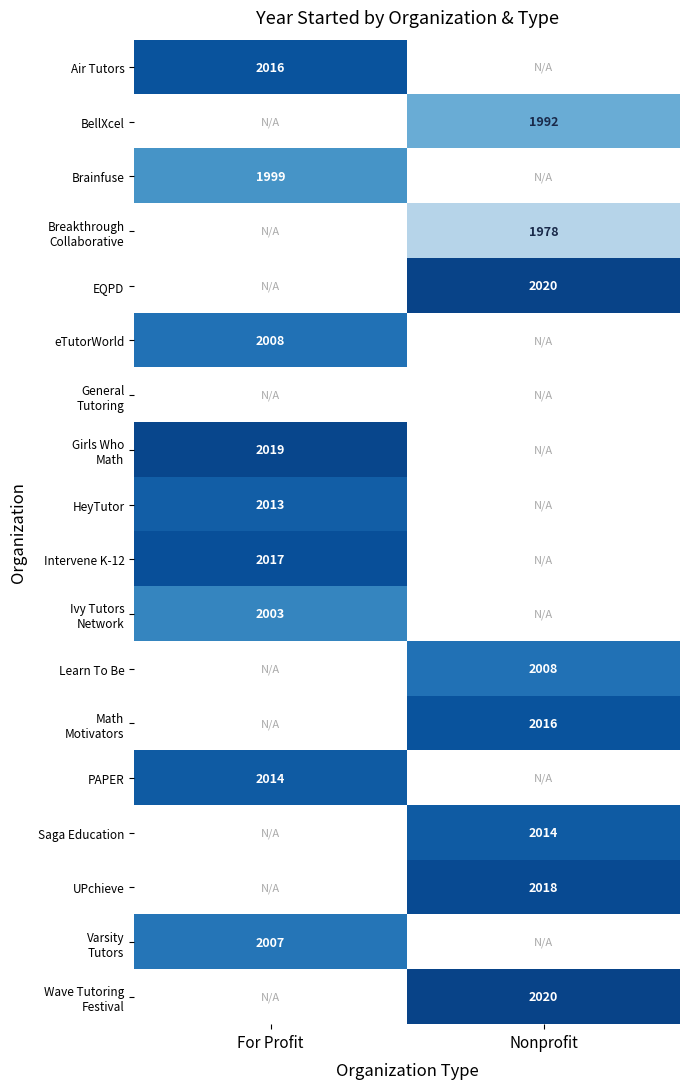

The value of Intervene K-12 at For Profit is 2017. True or false?

True